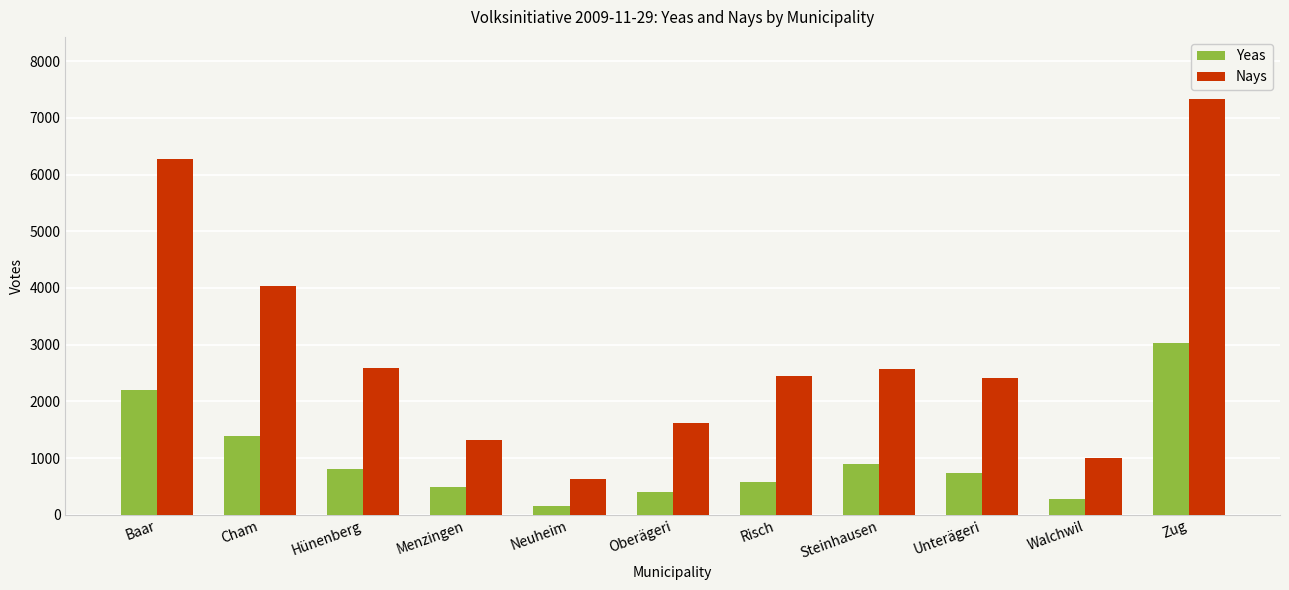

How many series are shown in this chart?

2